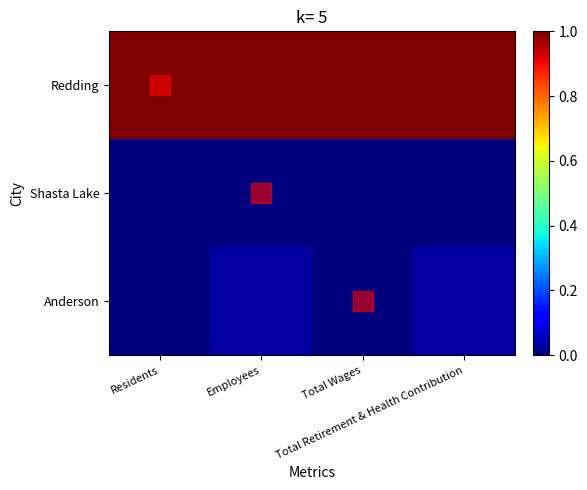

How many data points does each series have?

4